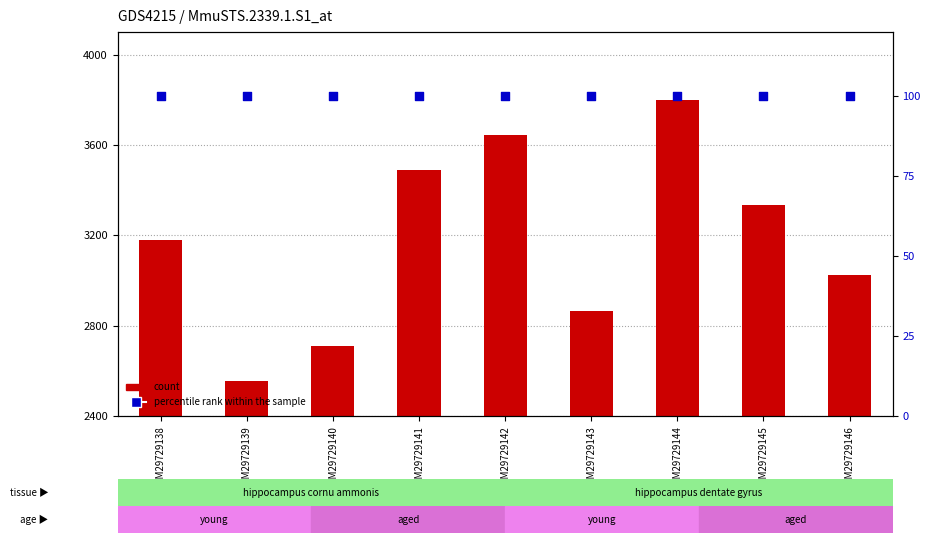

Which series has the largest total across all categories?

count